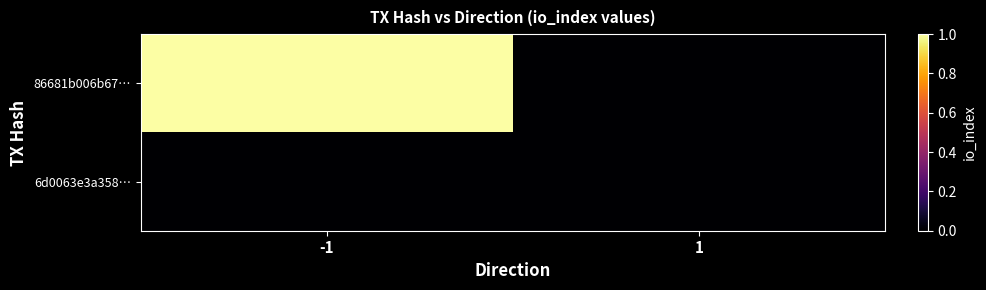

Reading right to left, list all the values displayed in this chart.

86681b006b67…: 1=0	-1=1
6d0063e3a358…: 1=0	-1=0